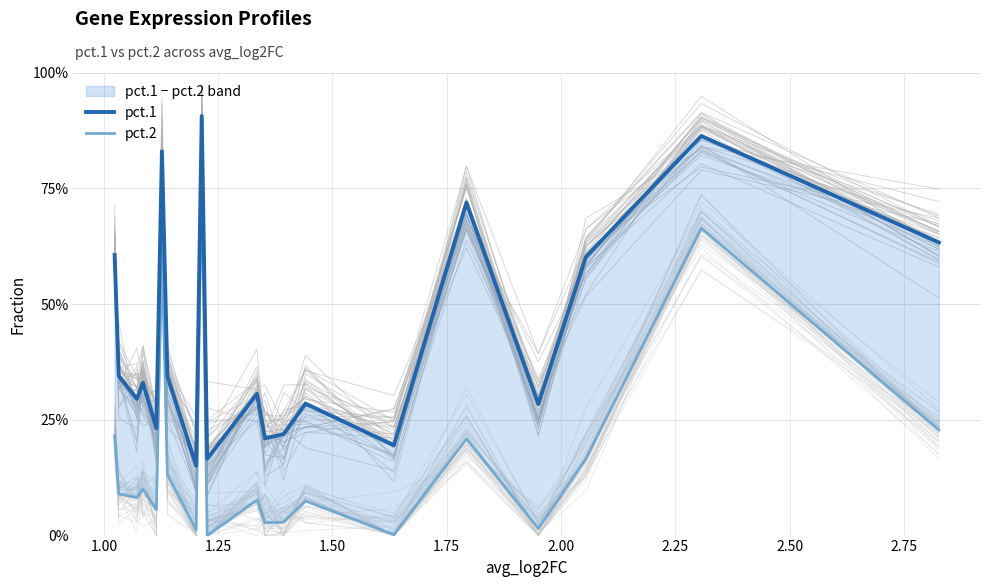

Is this an area chart (filled region under the line)?

No